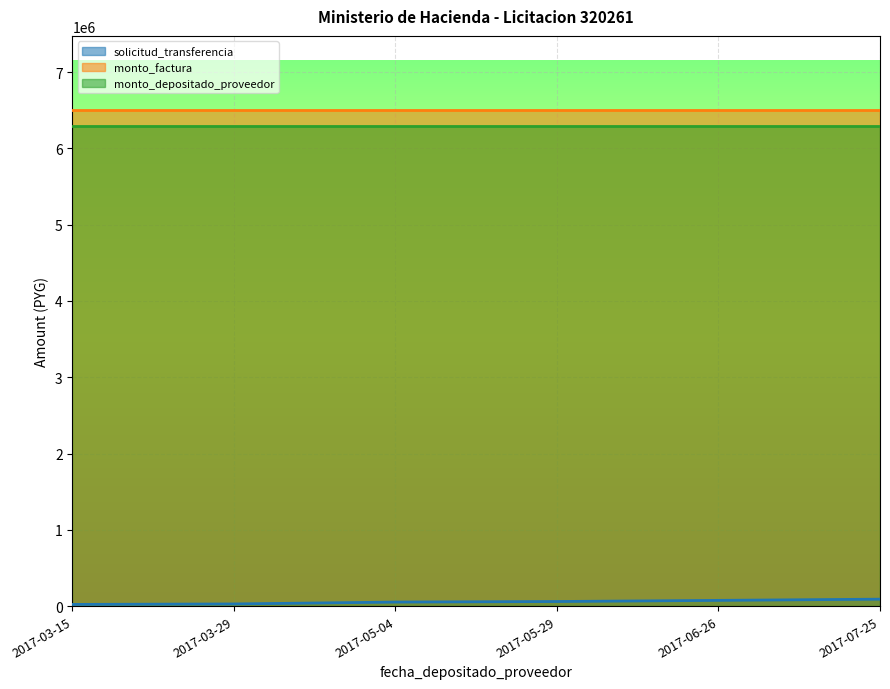

Does the chart display data point markers on the line(s)?

No